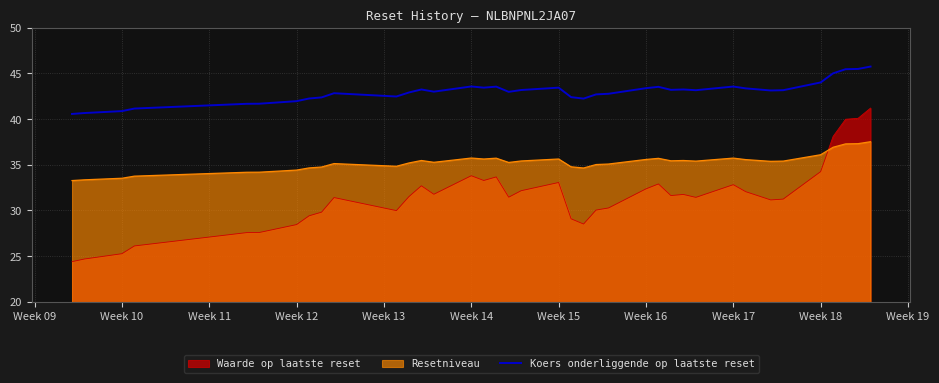

True or false: Koers onderliggende op laatste reset has a value of 42.0 at Week 12.

True